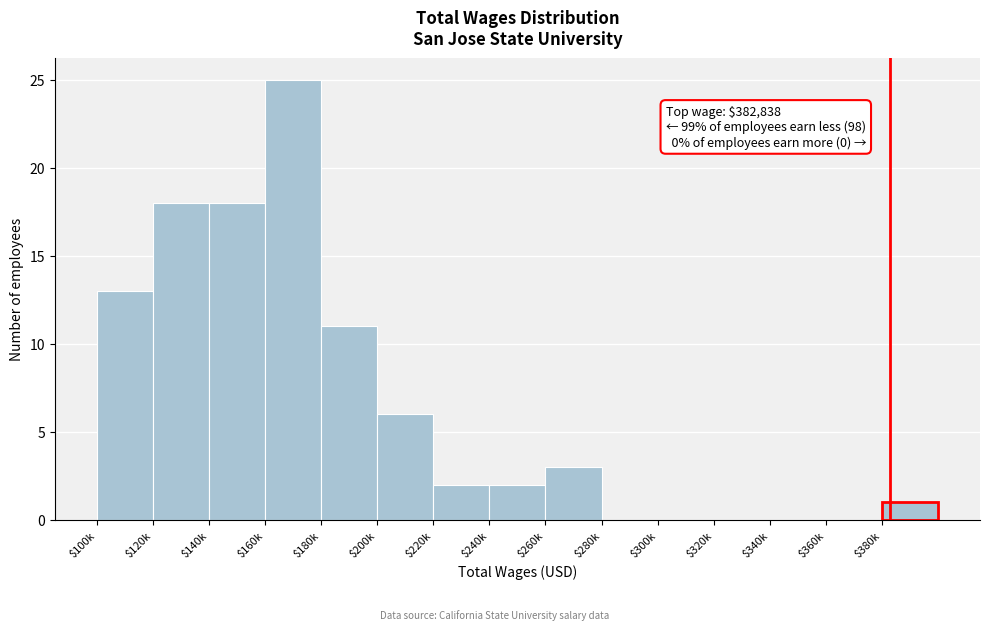

What is the sum of all values?

99